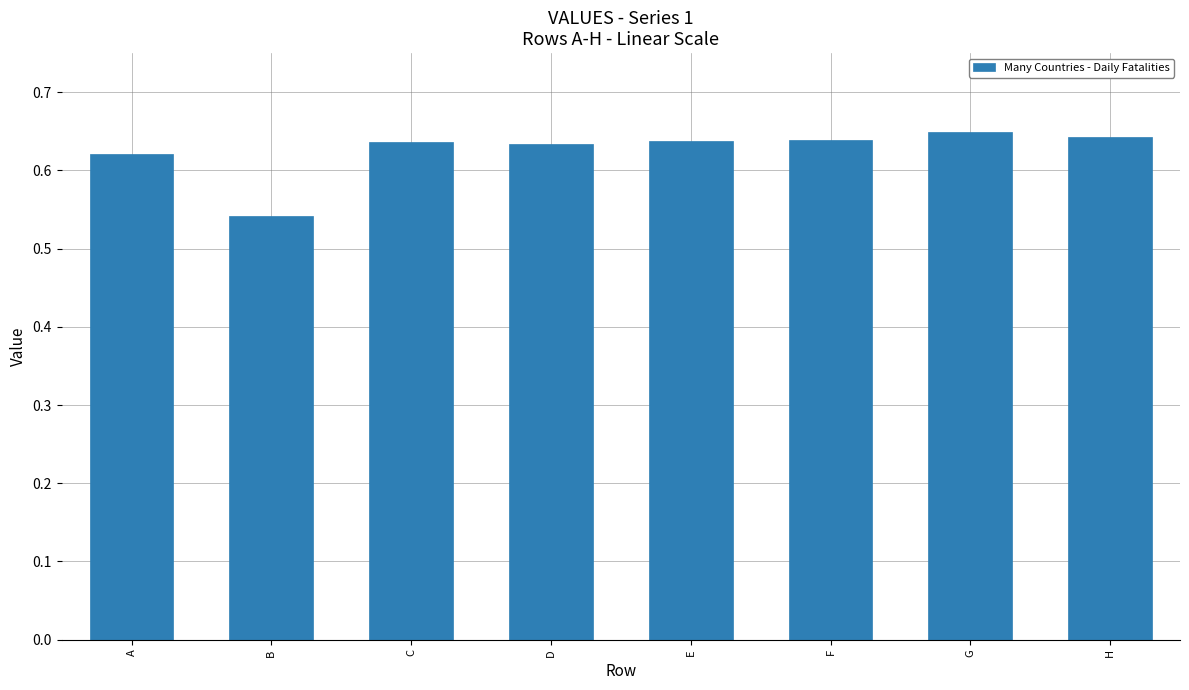

What is the sum of all values?

5.0